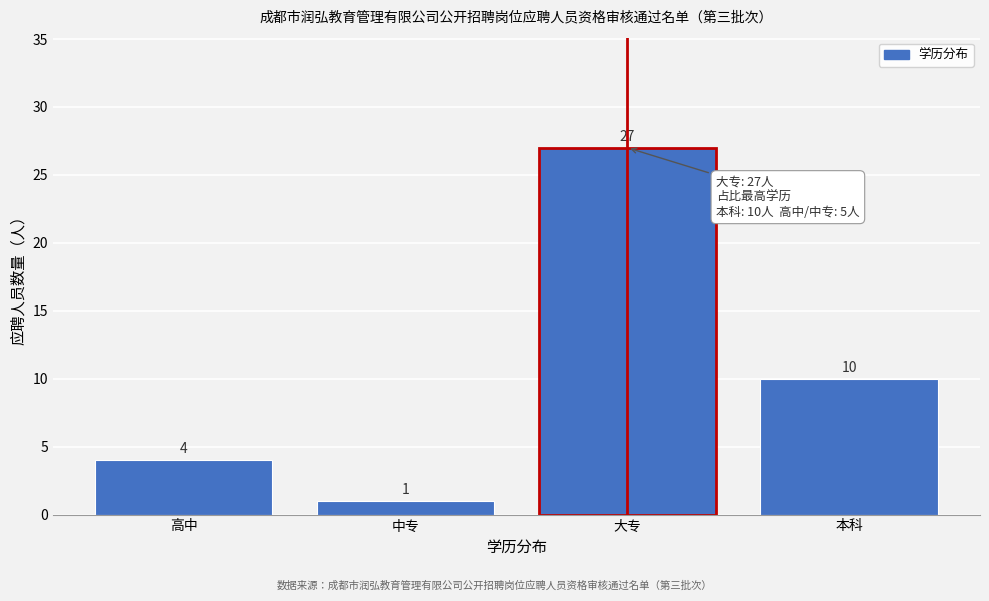

Reading right to left, what are all the values shown in this chart?

10	27	1	4